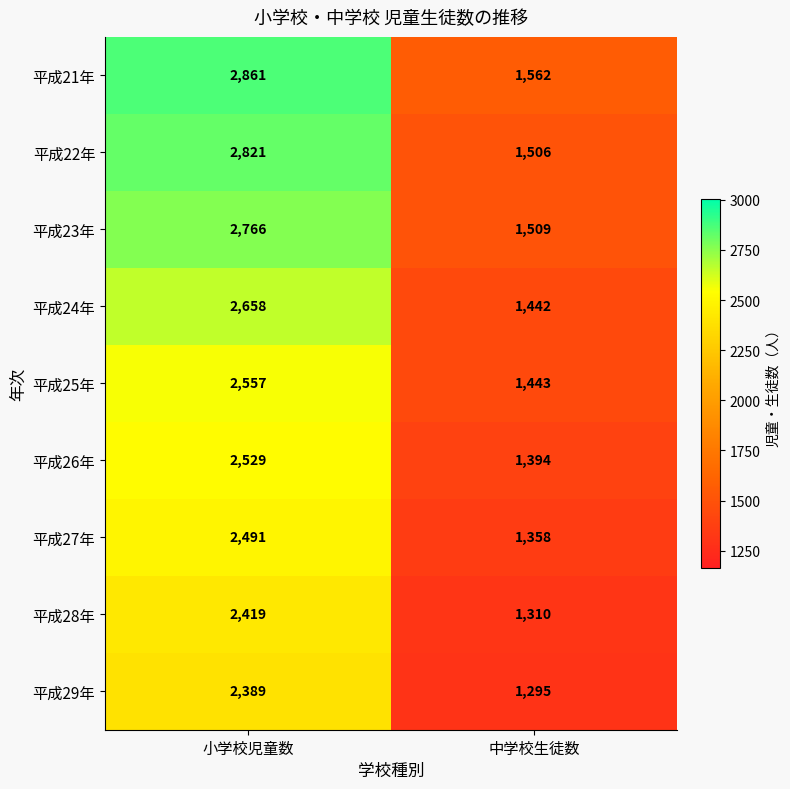

At which category does the chart reach its peak across all series?

小学校児童数